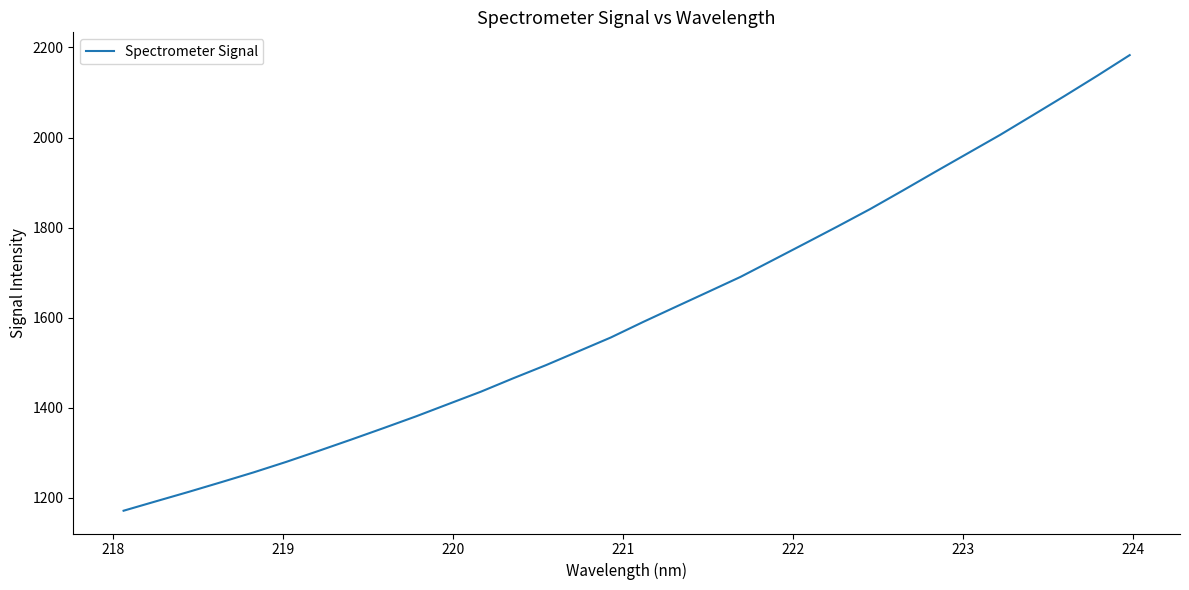

Reading left to right, list all the values displayed in this chart.

1171.7	1192.7	1213.5	1234.9	1256.8	1280.0	1304.4	1329.4	1355.0	1381.1	1408.5	1435.9	1465.8	1494.7	1525.4	1556.1	1590.7	1624.1	1657.3	1690.7	1728.0	1765.4	1803.0	1841.4	1882.3	1923.7	1964.7	2005.7	2049.0	2092.6	2137.1	2182.9